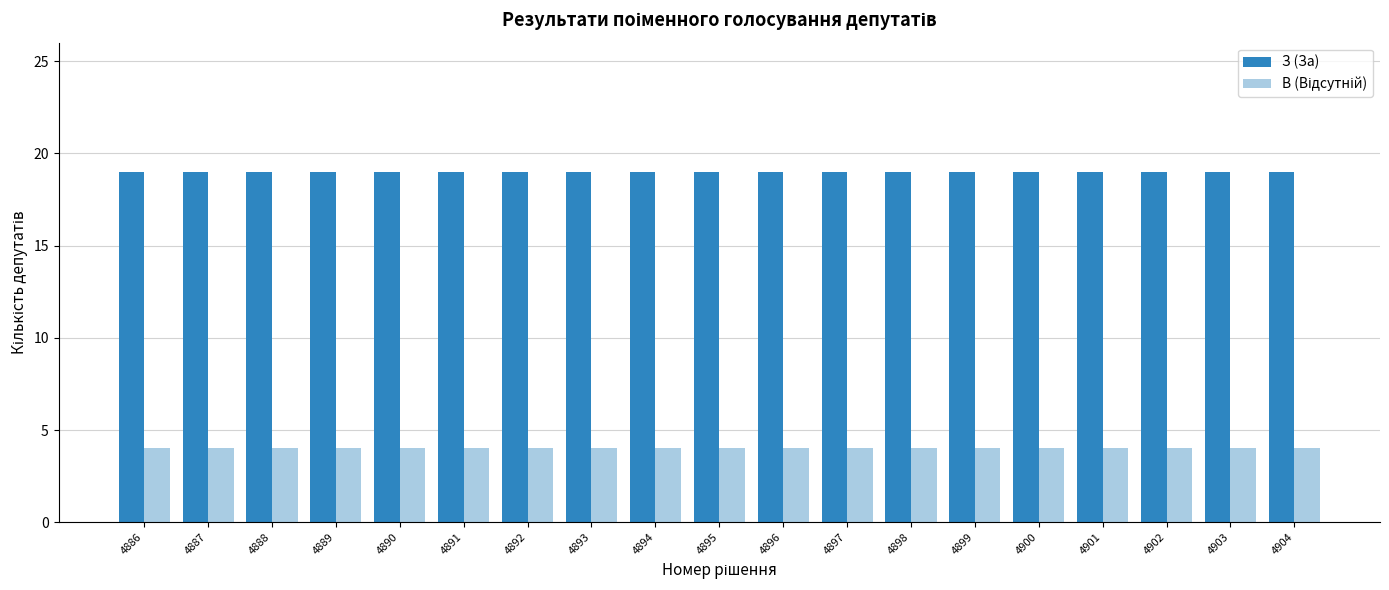

What is the difference between the highest and lowest values at 4904?

15